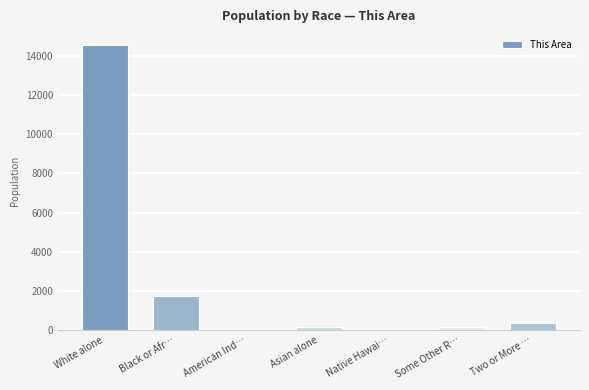

What is the sum of all values?

17099